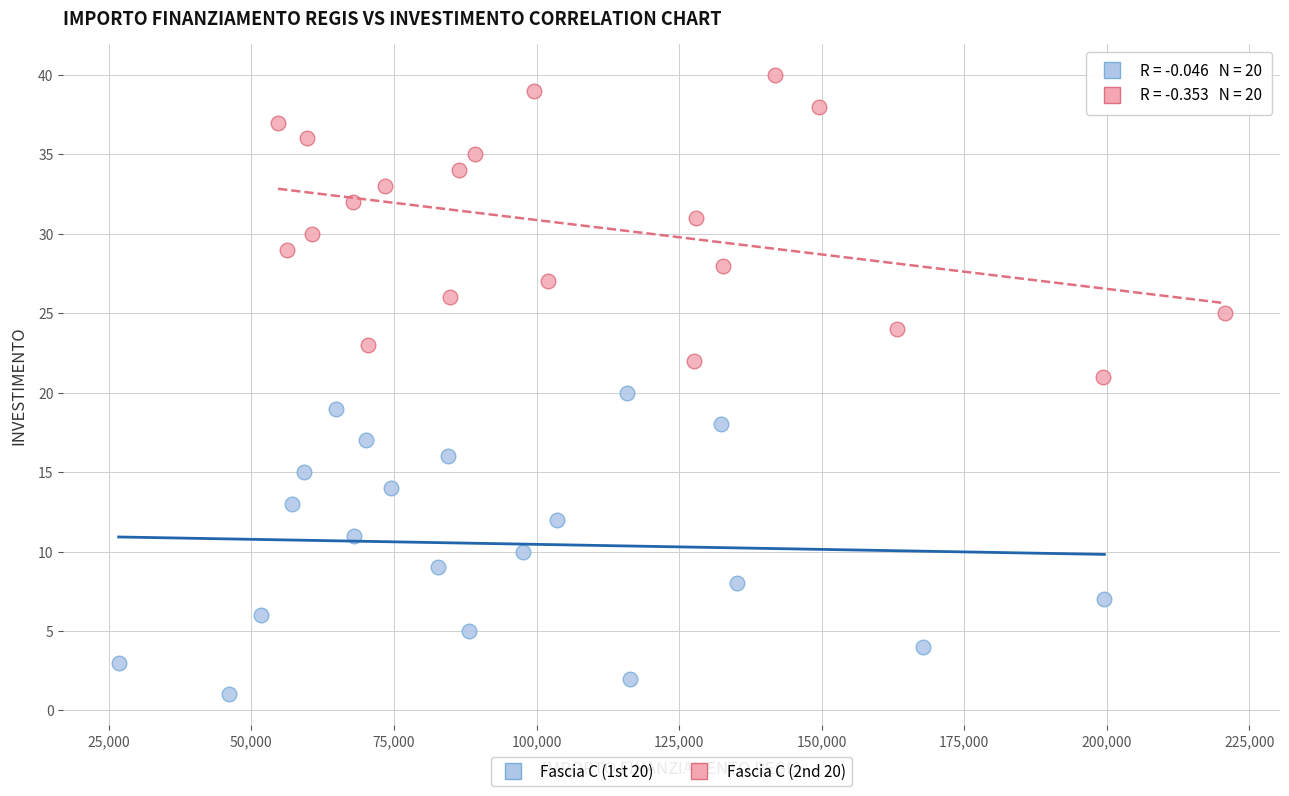

Which series reaches the maximum Y coordinate?

Fascia C (2nd 20)